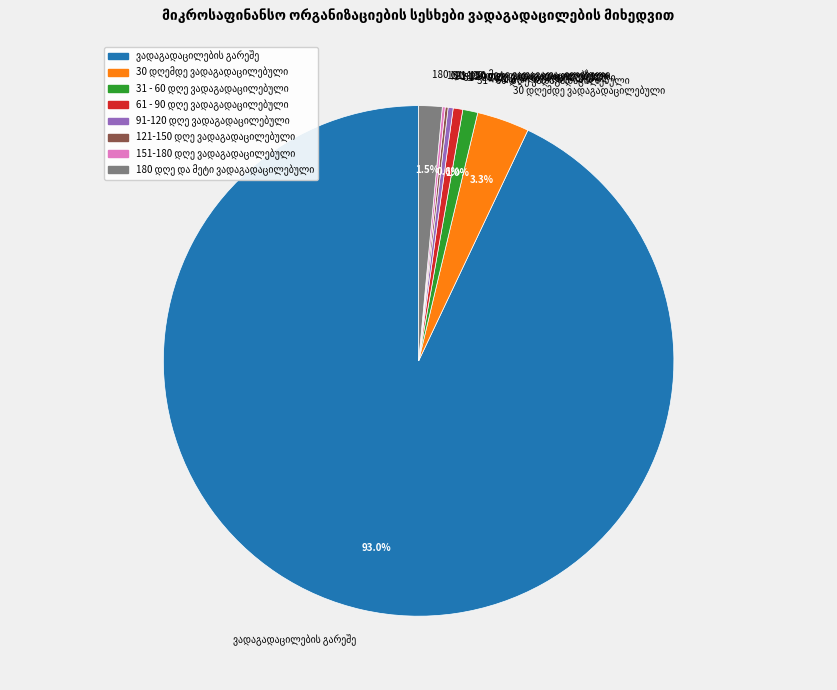

Is there any slice that represents more than half of the pie?

Yes